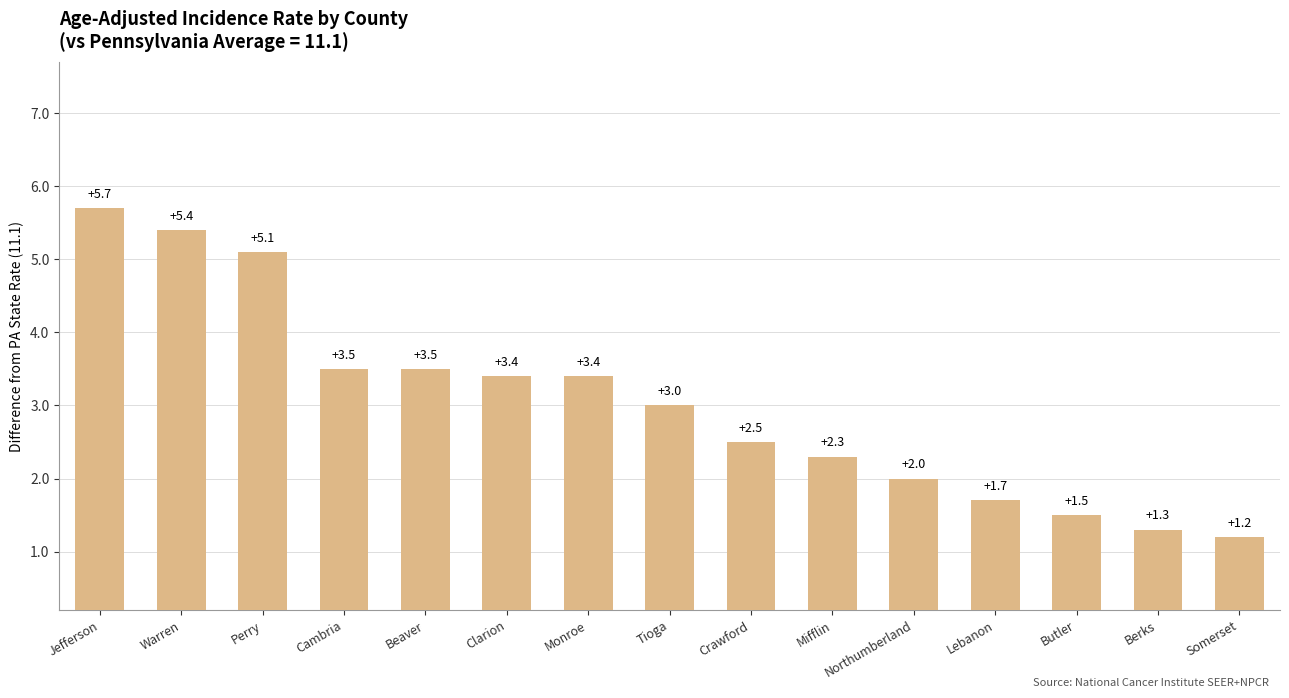

Which label corresponds to the largest value in the chart?

Jefferson